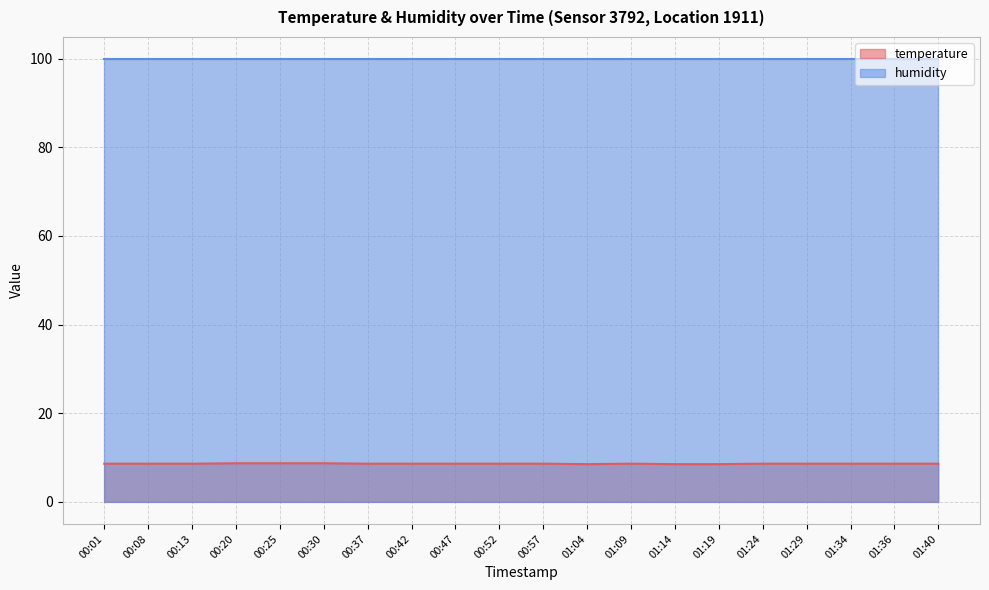

Which category has the highest value across all series?

00:20